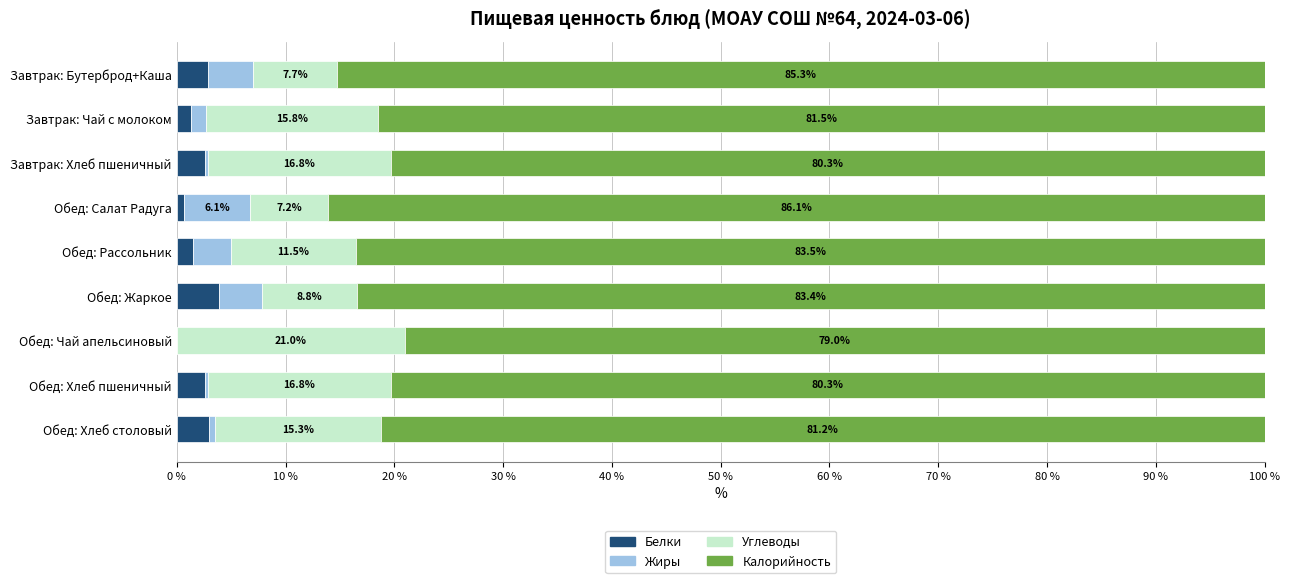

The Белки series shows 0.0 at Обед: Чай апельсиновый. True or false?

True